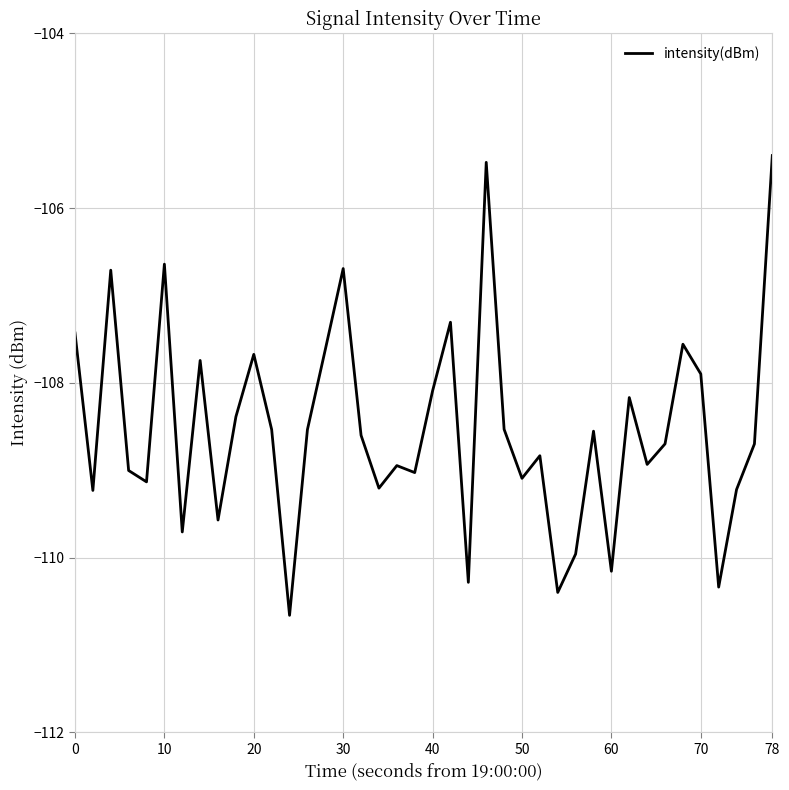

What is the sum of all values?

-4340.6